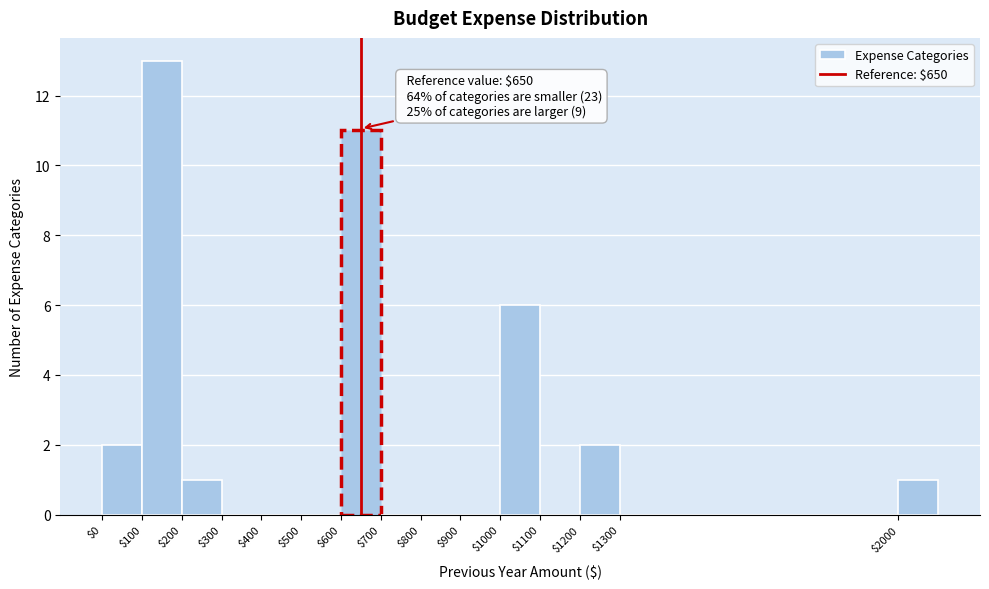

Which range on the x-axis has the tallest bar?

100 to 200